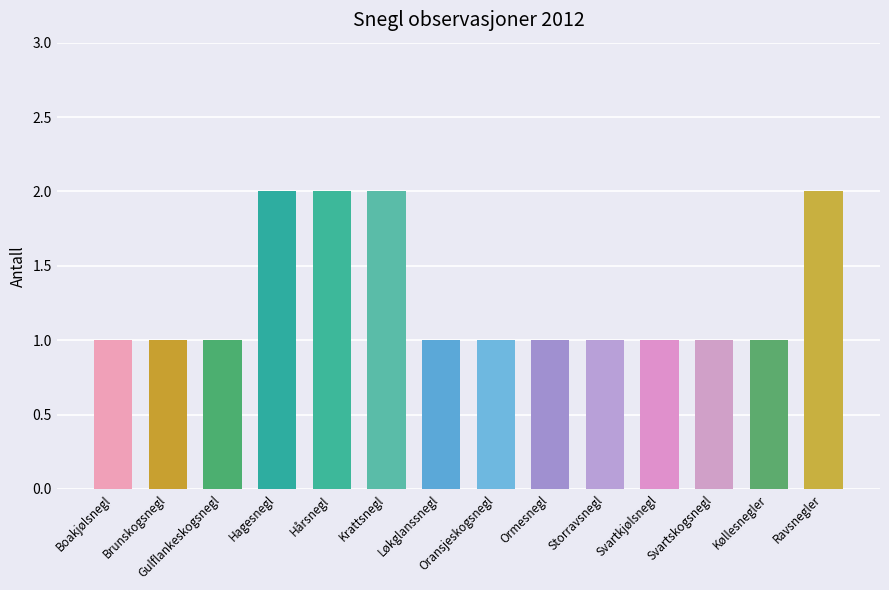

What is the label of the 9th bar from the left?

Ormesnegl